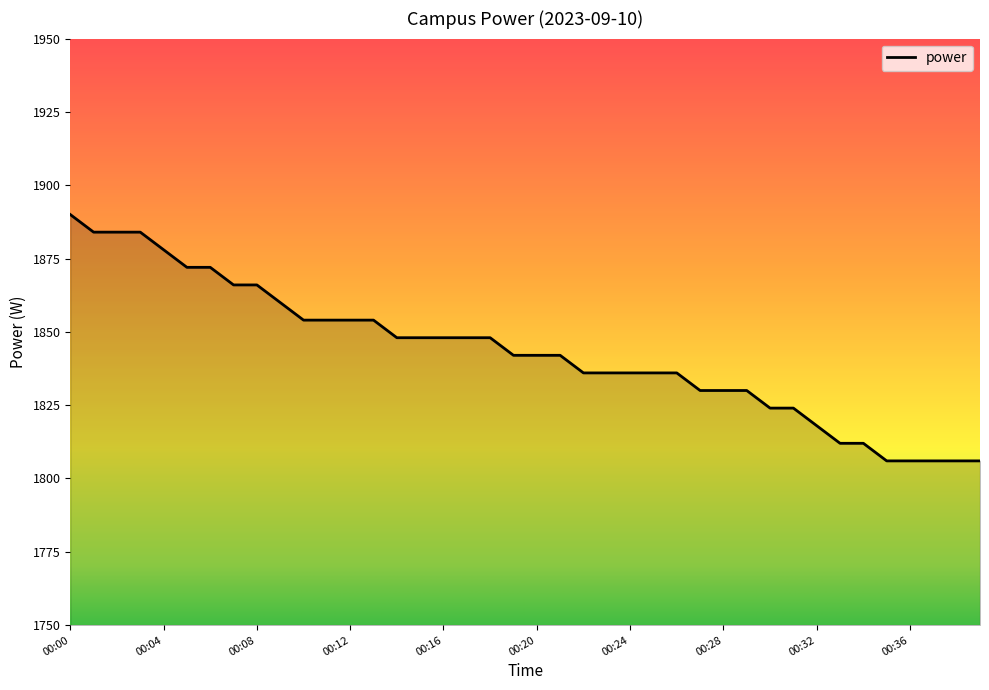

What is the difference between the maximum and minimum values?

84